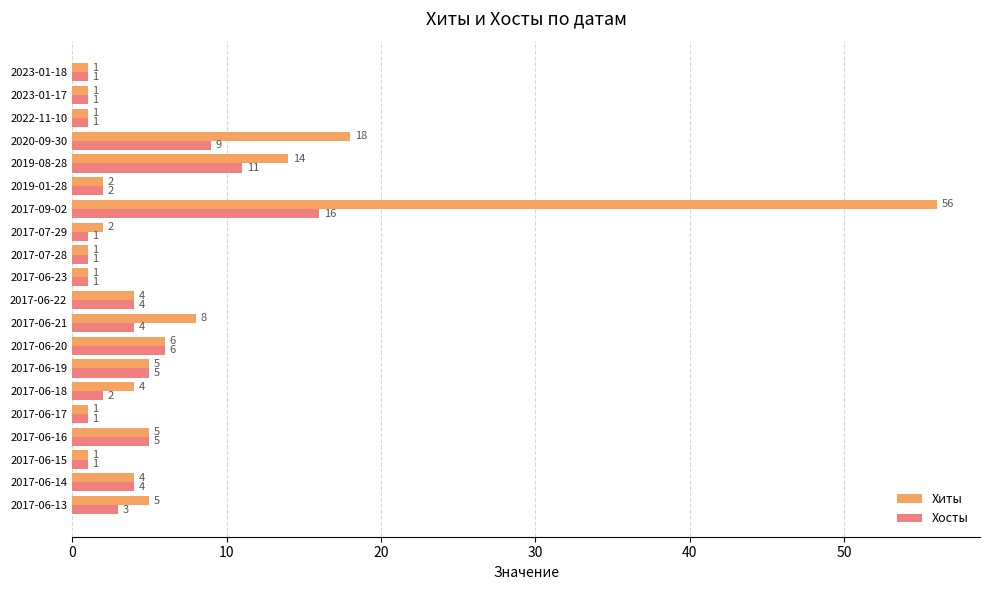

The value of Хосты at 2017-06-20 is 4. True or false?

False